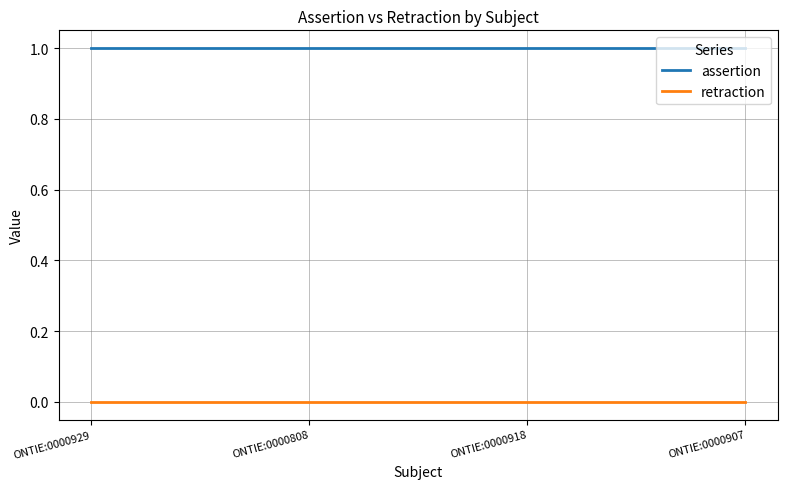

How many lines are shown in the chart?

2